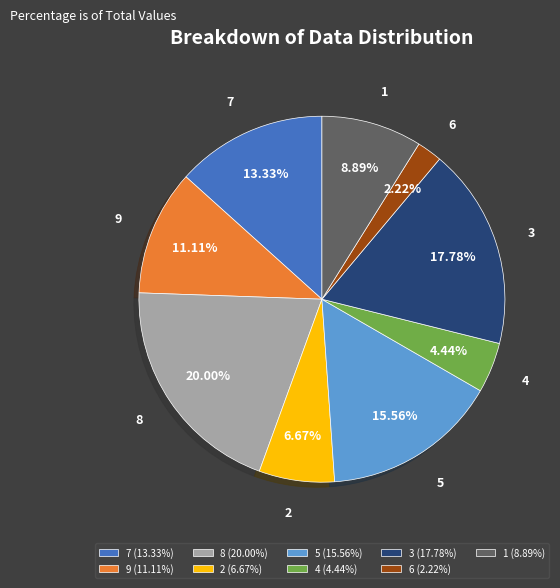

Count the number of slices in the pie.

9